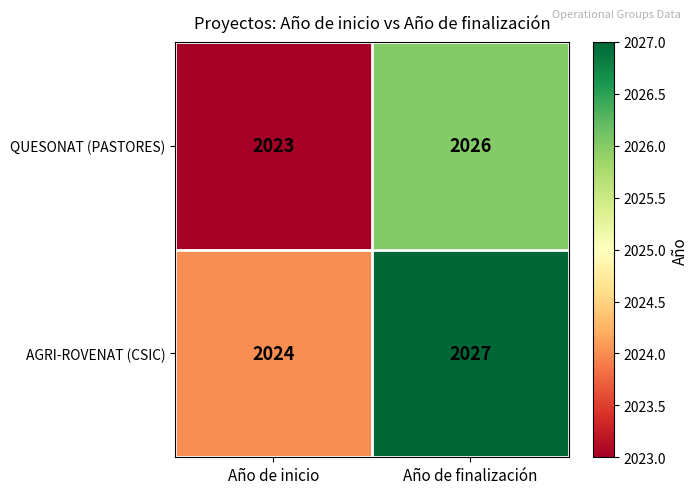

Read the AGRI-ROVENAT (CSIC) value at Año de finalización.

2027